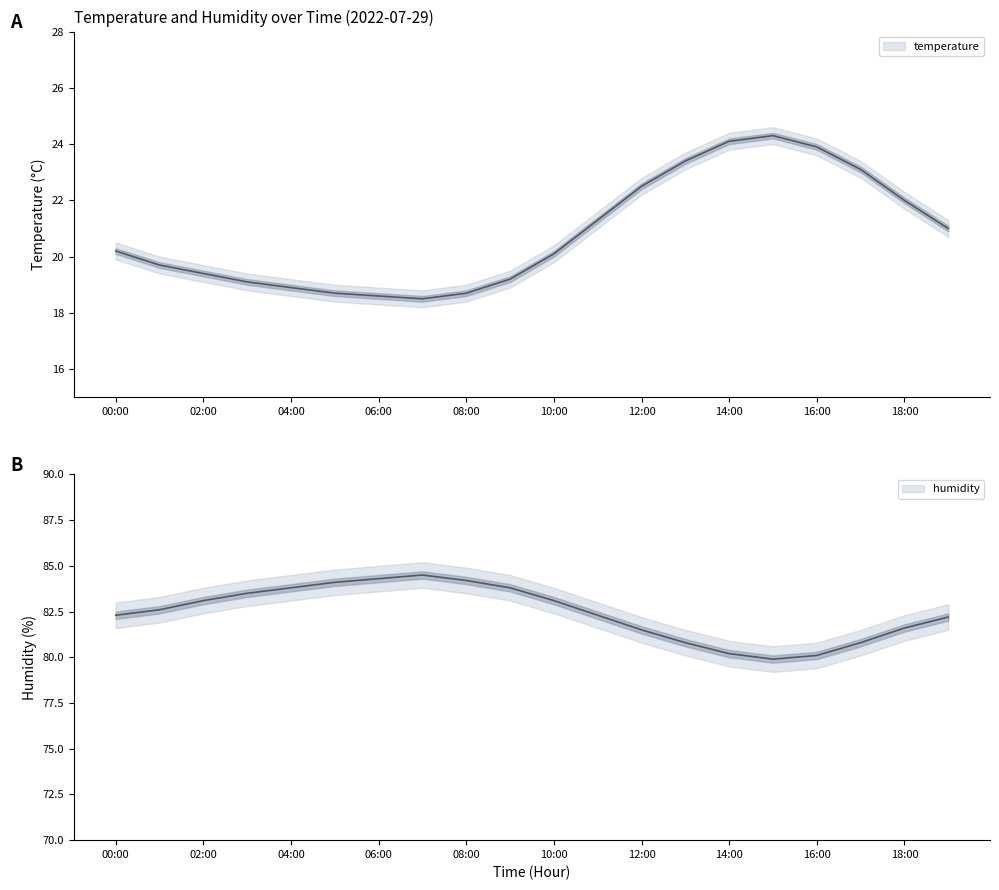

True or false: temp_upper and temp_lower intersect in this chart.

False